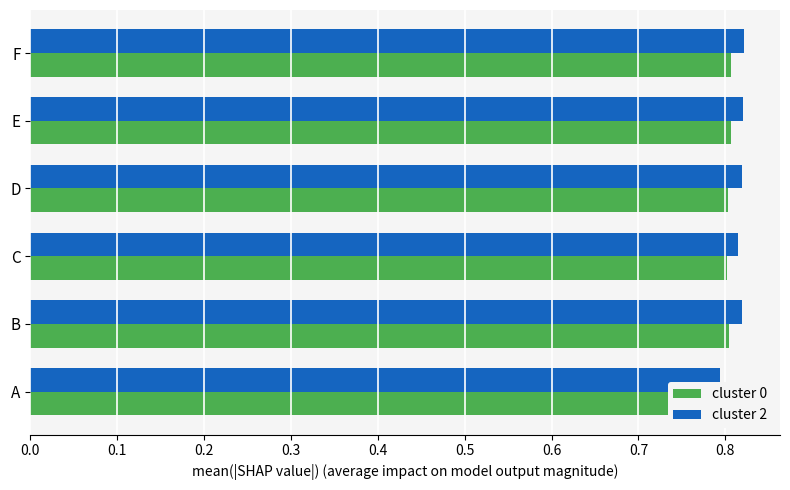

What is the value of the cluster 0 bar at the 5th from the left?

0.8